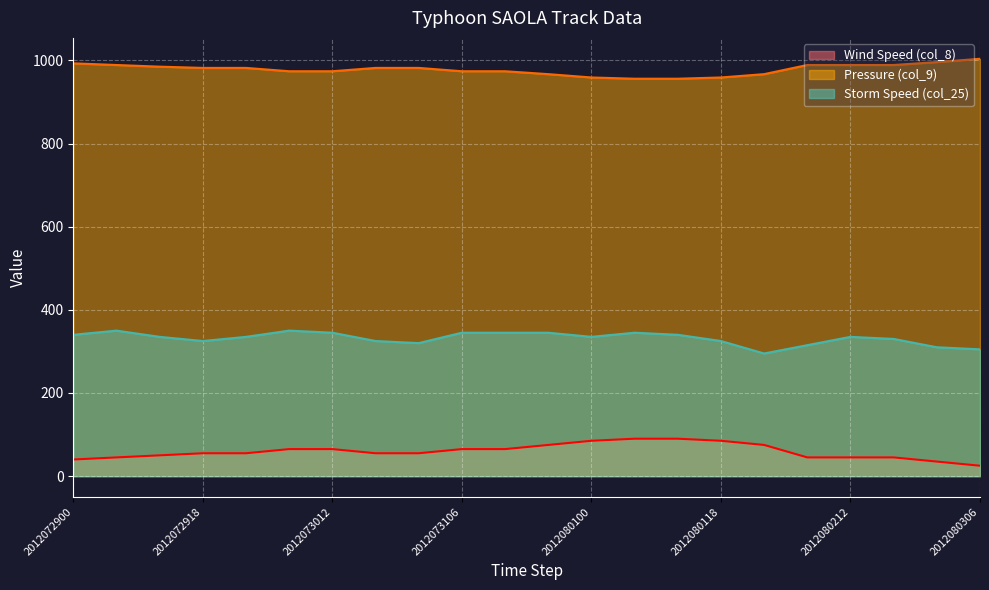

Rank the series by their average value, from lowest to highest.

Wind Speed (col_8), Storm Speed (col_25), Pressure (col_9)